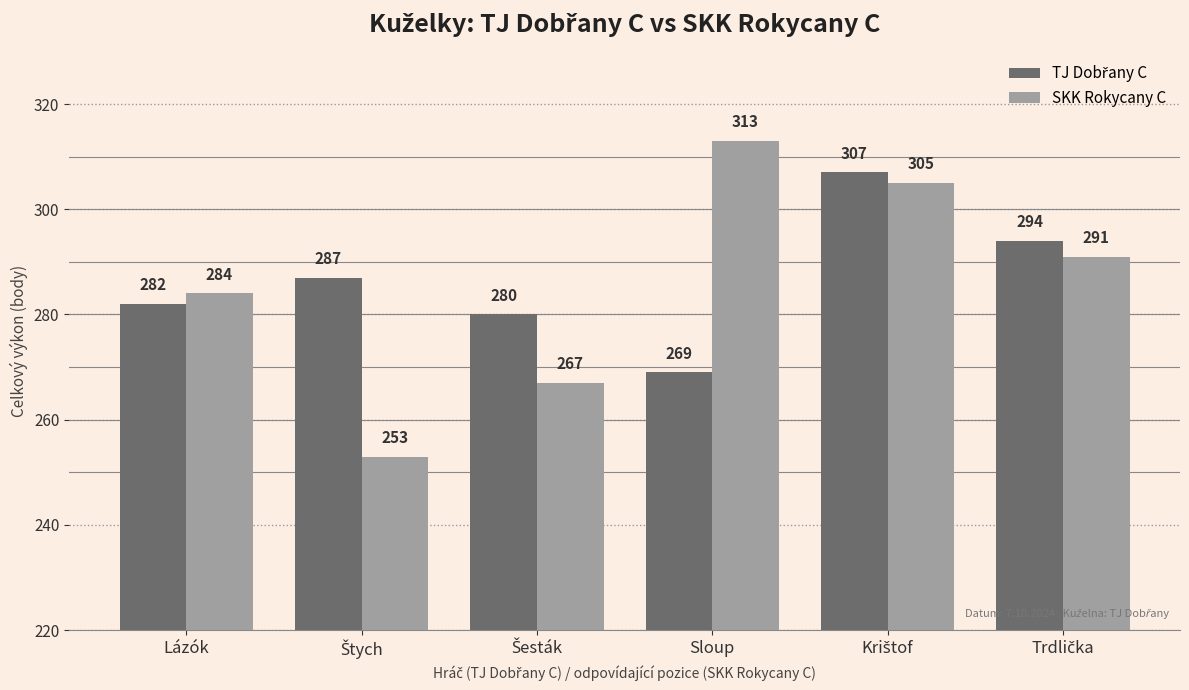

What value does the SKK Rokycany C series have at Lázók, to the nearest 5?

285